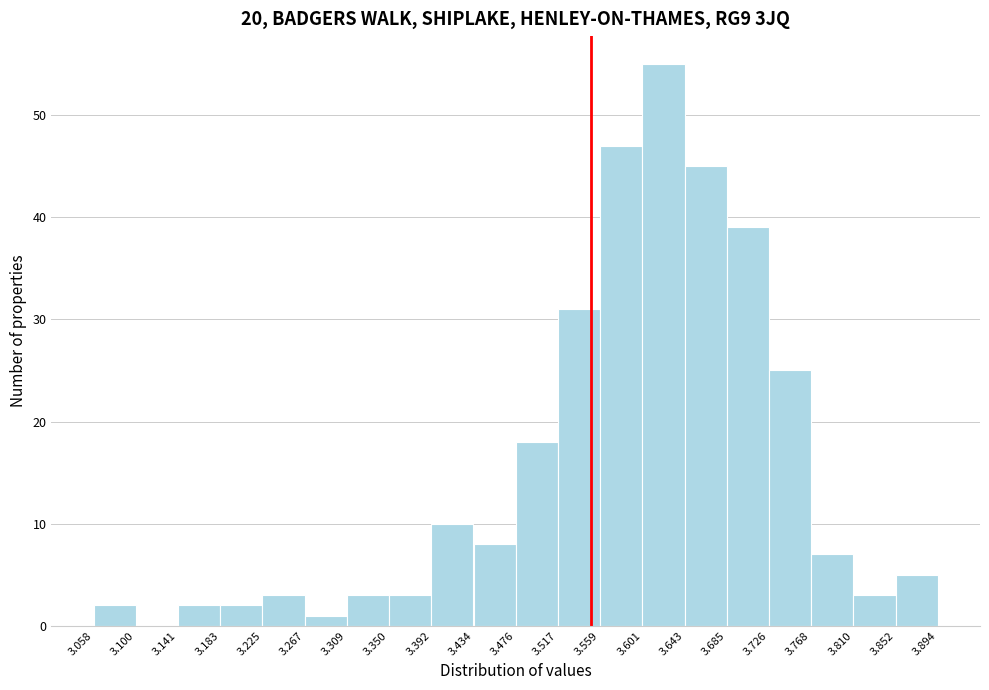

Reading left to right, transcribe this chart: for each bar, give the range it covers on the x-axis and its height. The values are not printed on the chart, so give them approximately, as read against the axis.

3.058 to 3.100: 2
3.100 to 3.141: 0
3.141 to 3.183: 2
3.183 to 3.225: 2
3.225 to 3.267: 3
3.267 to 3.309: 1
3.309 to 3.350: 3
3.350 to 3.392: 3
3.392 to 3.434: 10
3.434 to 3.476: 8
3.476 to 3.517: 18
3.517 to 3.559: 31
3.559 to 3.601: 47
3.601 to 3.643: 55
3.643 to 3.685: 45
3.685 to 3.726: 39
3.726 to 3.768: 25
3.768 to 3.810: 7
3.810 to 3.852: 3
3.852 to 3.894: 5